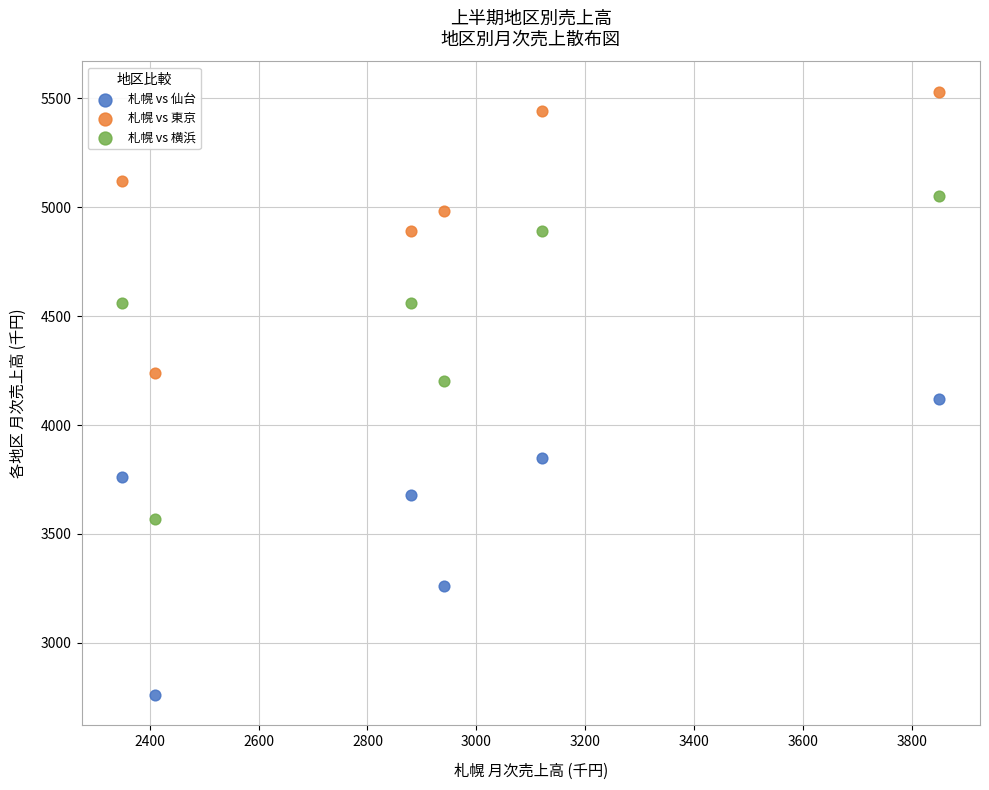

Which series contains the lowest Y value?

札幌 vs 仙台